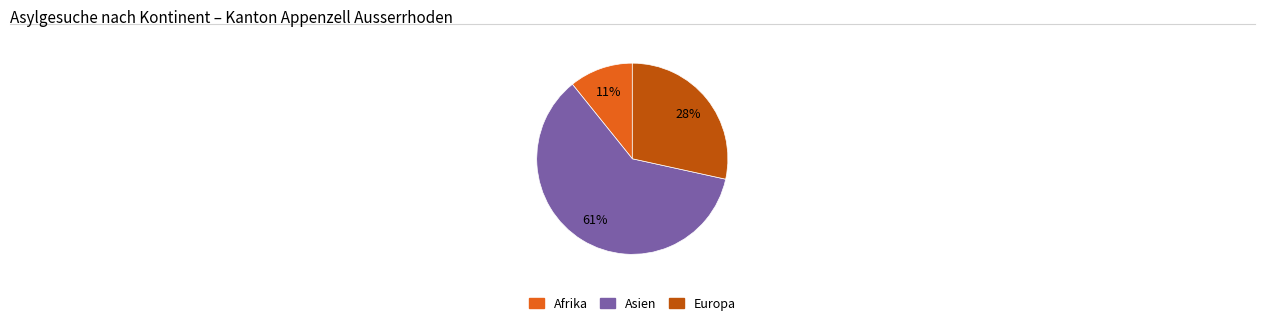

To the nearest percent, what is the average slice percentage?

33%